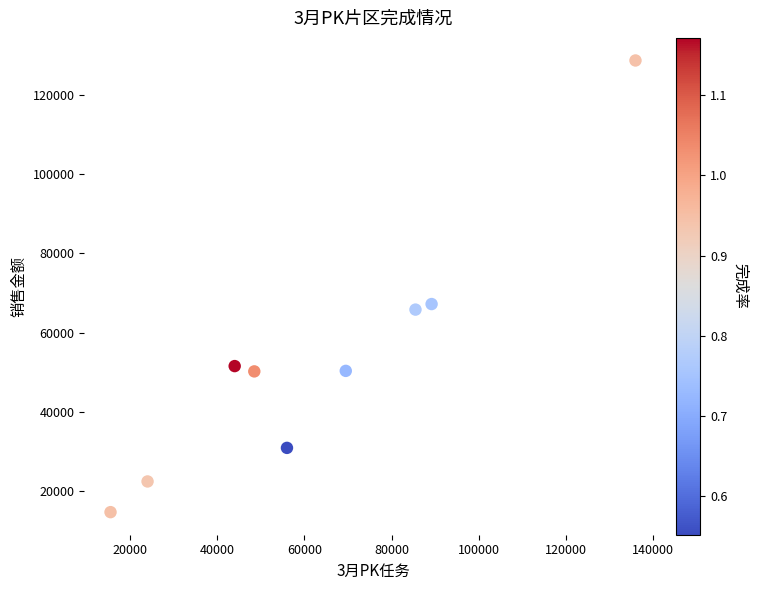

What is the range of Y values (max minus min)?

113914.2